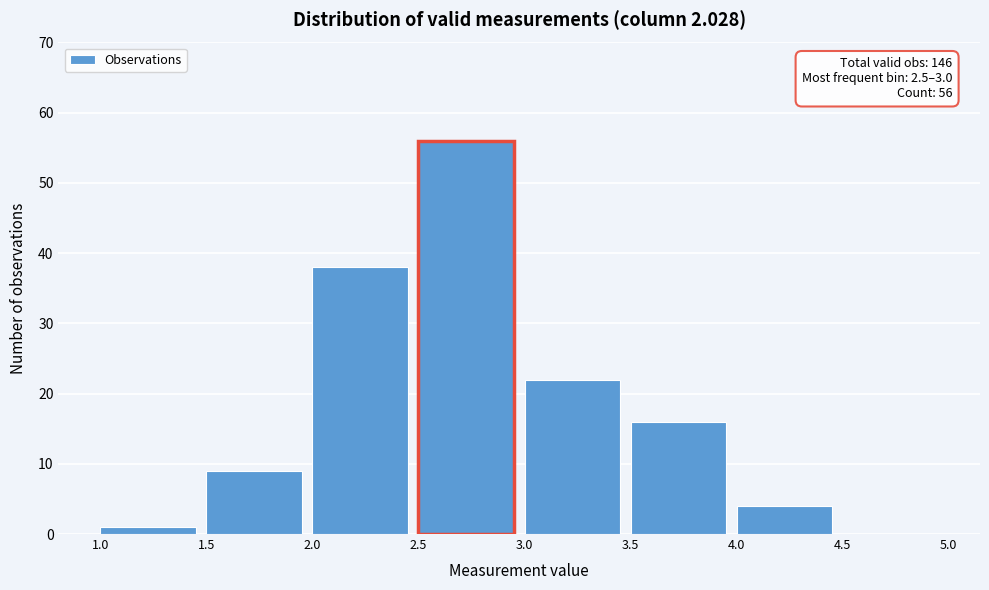

Over which range of the x-axis is the bar tallest?

2.5 to 3.0